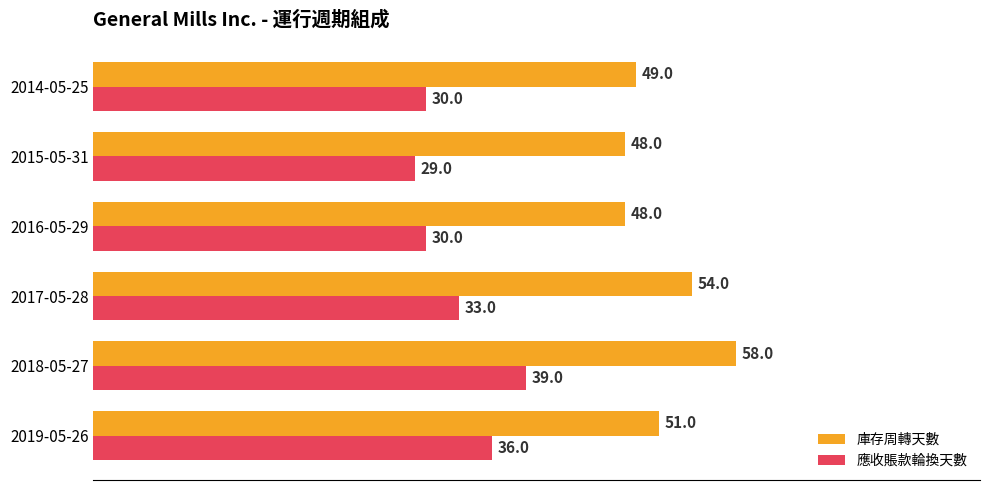

What is the total value across all series at 2014-05-25?

79